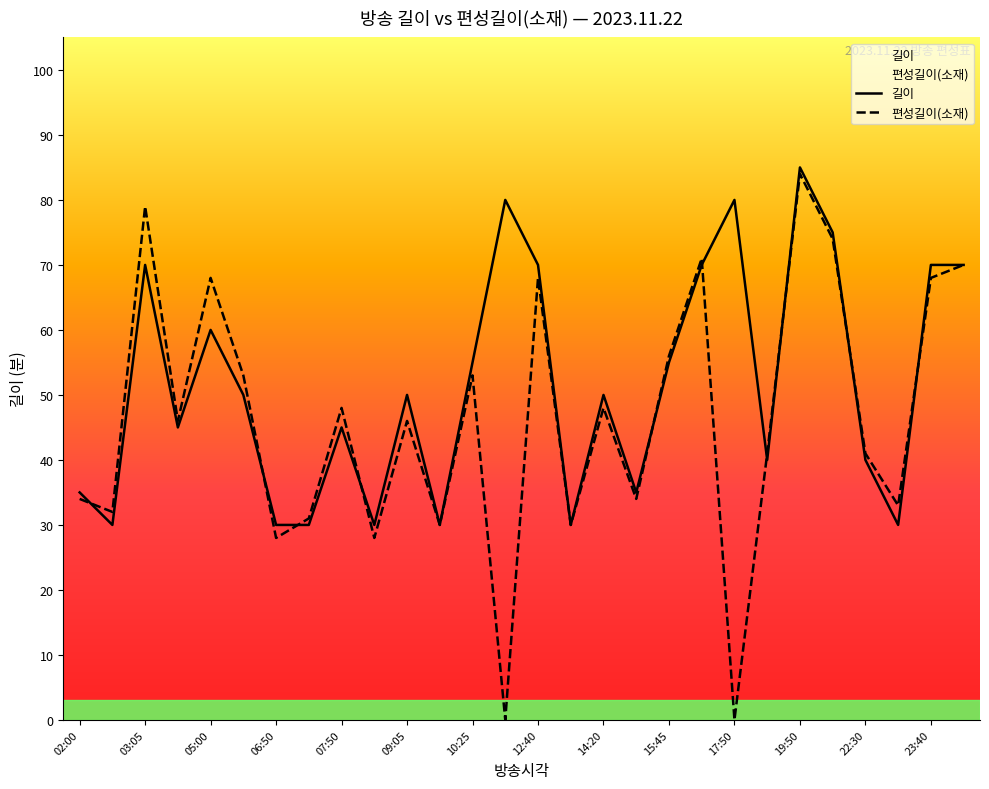

What are all the series names shown in the legend?

길이, 편성길이(소재)